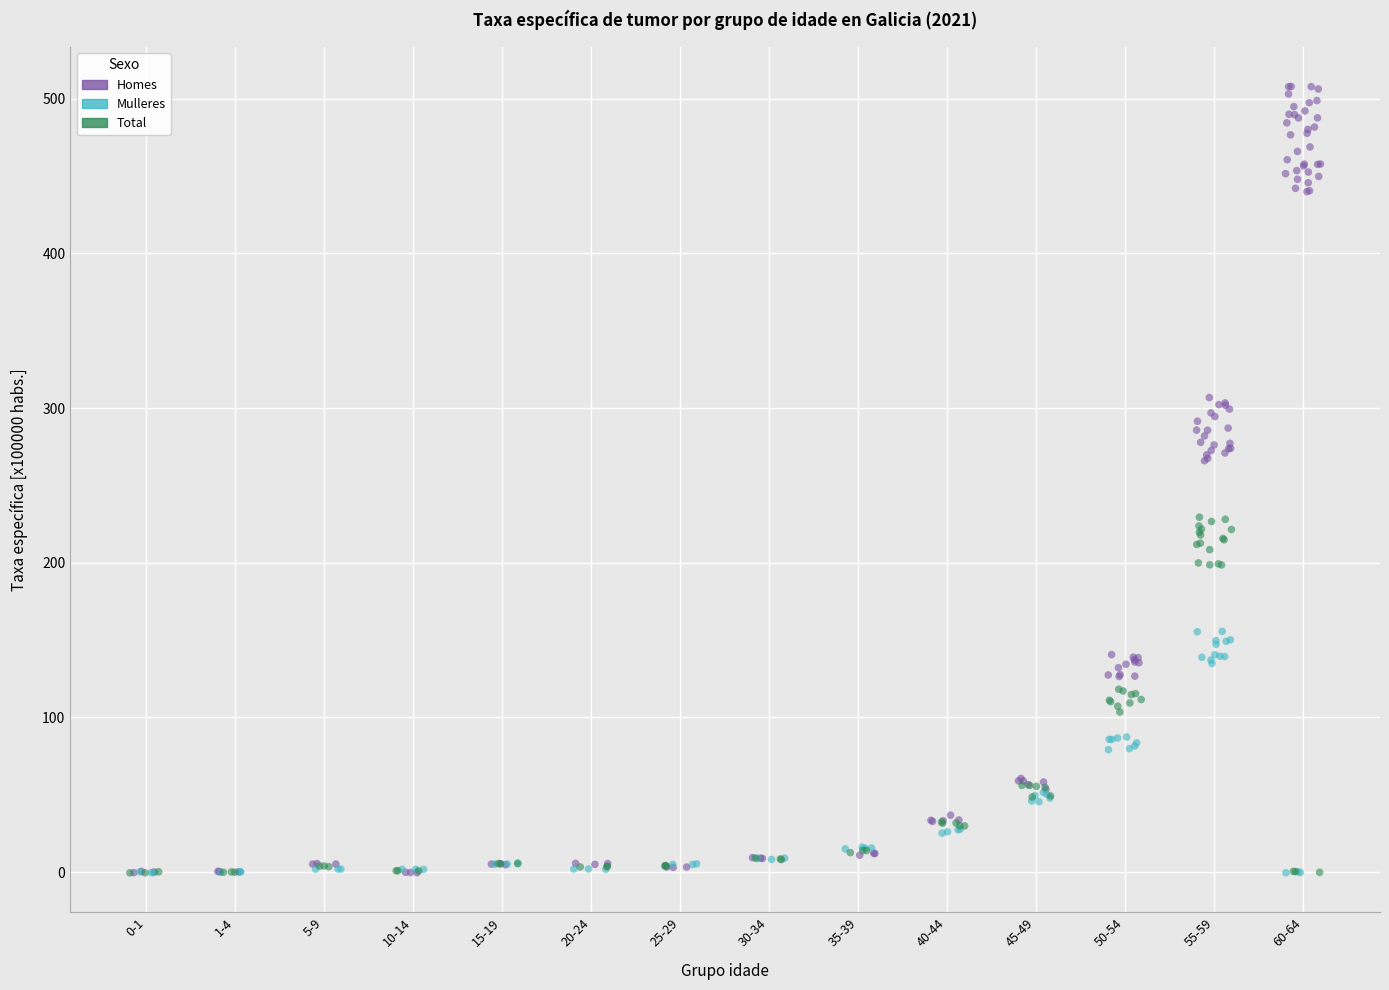

Which series has the widest spread of Y values?

Homes